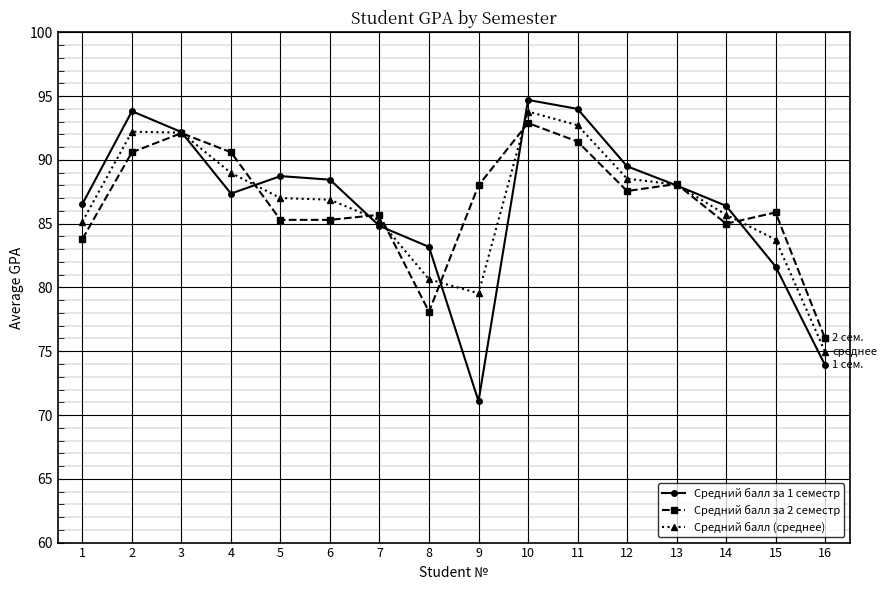

At which category does Средний балл за 1 семестр reach its first local peak?

2